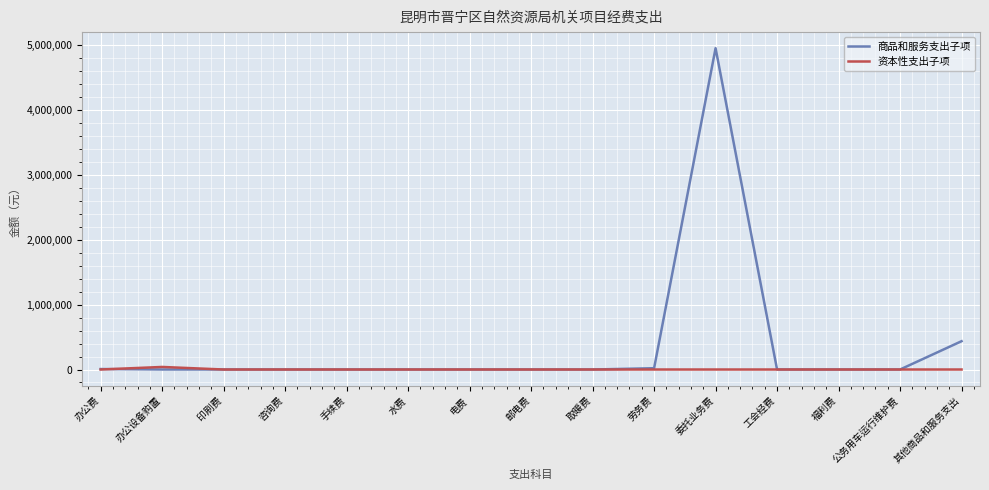

At which label is 商品和服务支出子项 closest to 2475709?

其他商品和服务支出